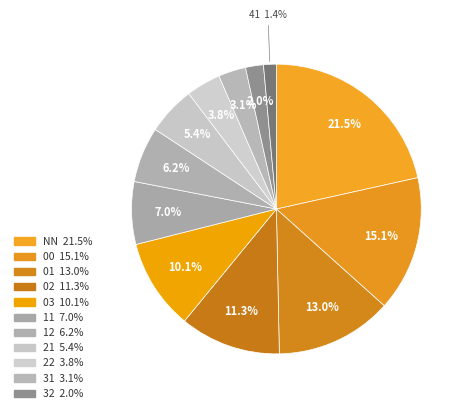

Count the number of slices in the pie.

12